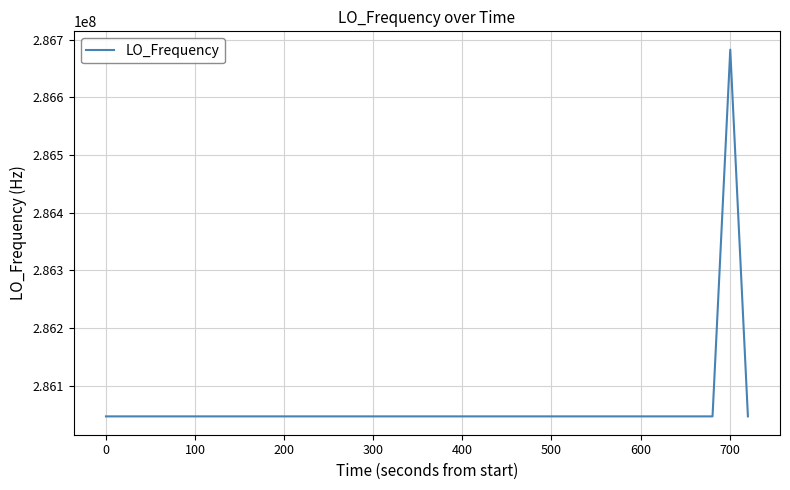

What is the greatest value displayed?

286682702.2